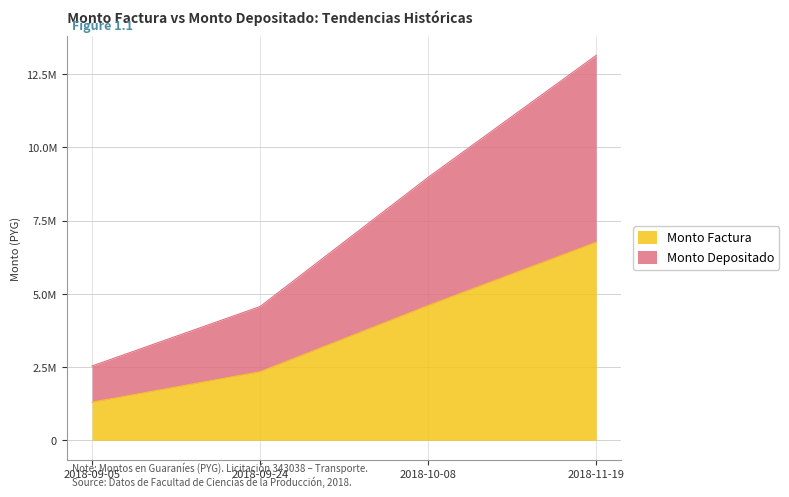

What is the label of the 4th point from the right?

2018-09-05